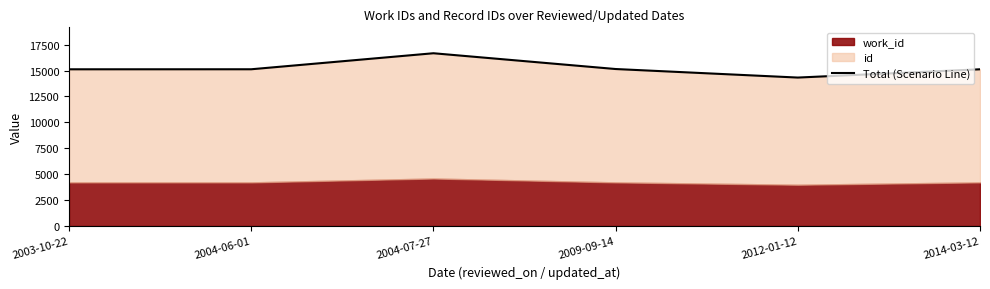

Rank the categories by value from highest to lowest.

2004-07-27, 2009-09-14, 2004-06-01, 2003-10-22, 2014-03-12, 2012-01-12